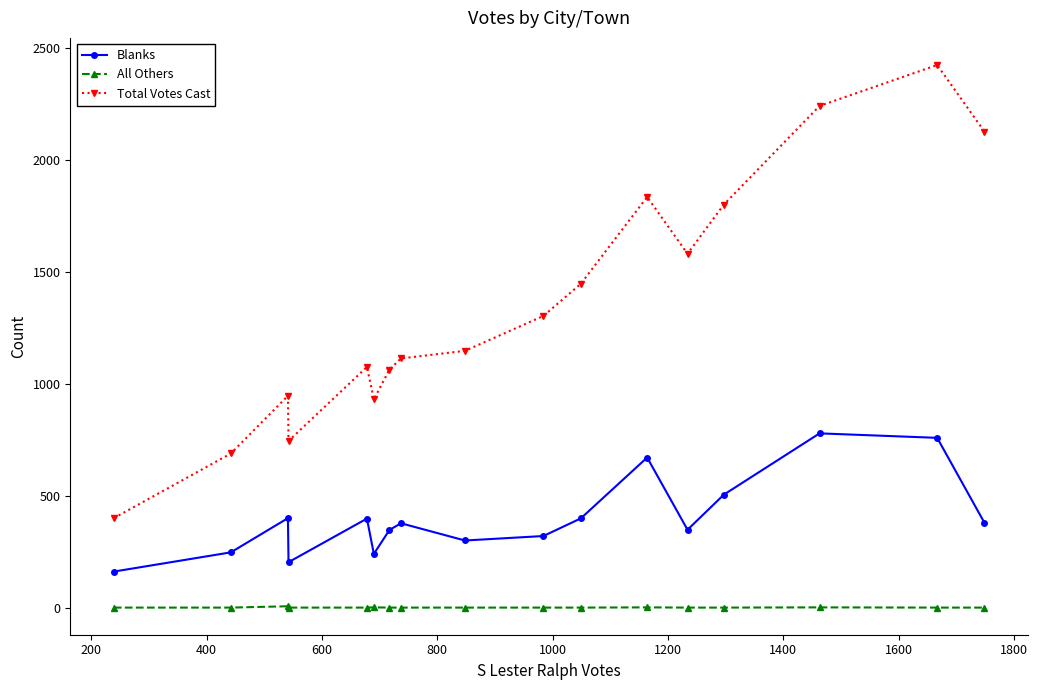

True or false: All Others and Total Votes Cast intersect in this chart.

False